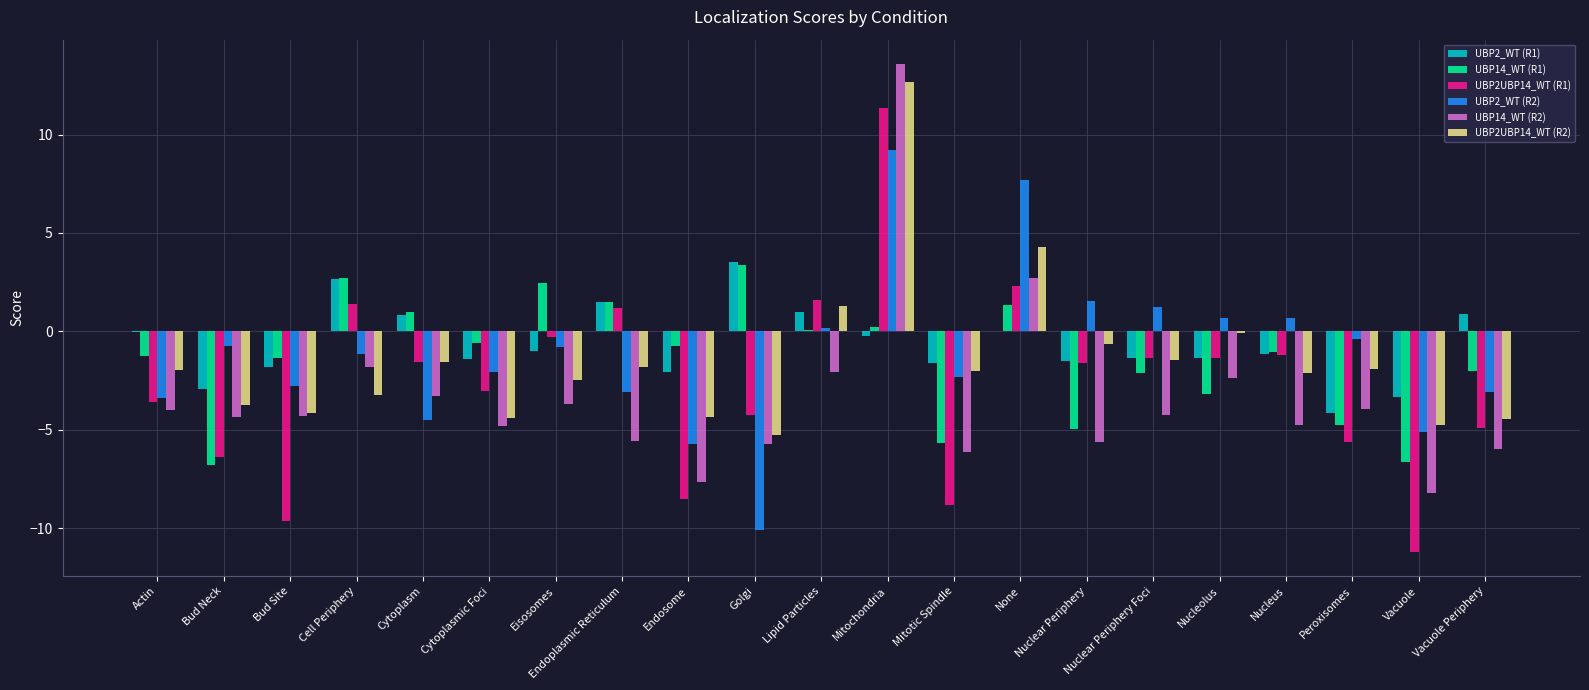

Which series changed the most between Eisosomes and Mitochondria?

UBP14_WT (R2)